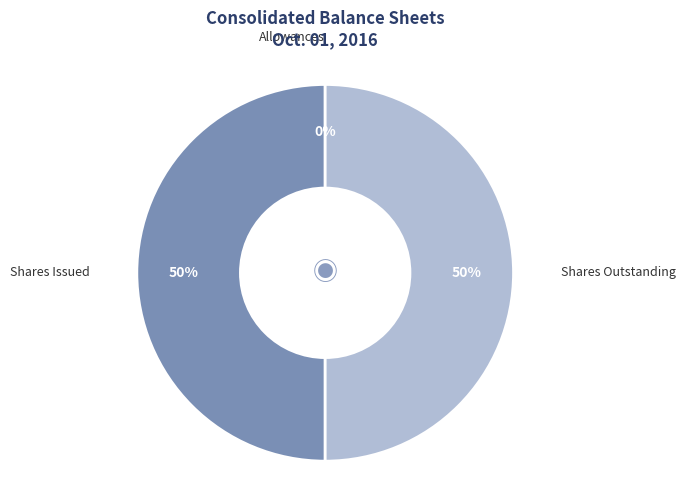

Approximately how many times larger is the value at Shares Outstanding compared to Shares Issued?

1.0